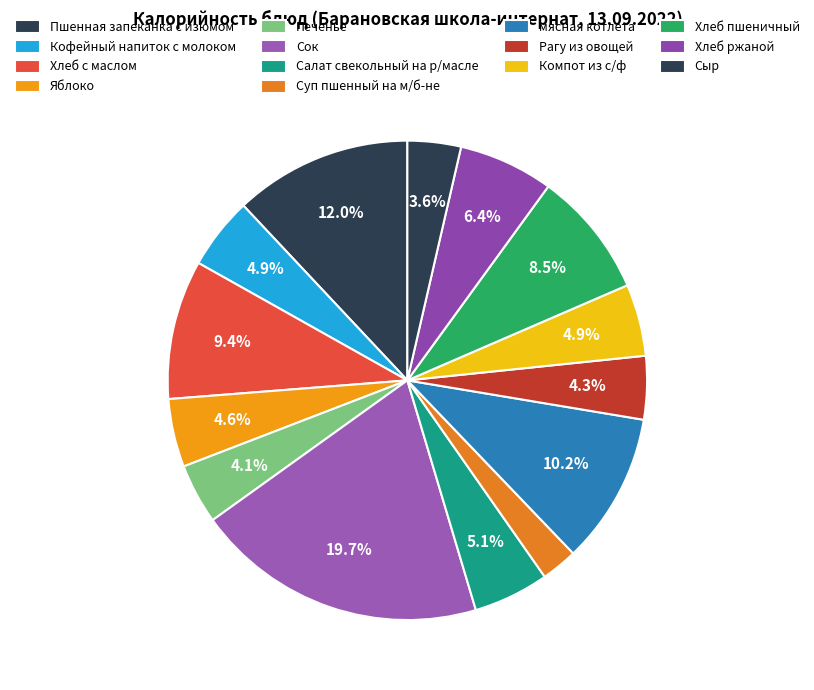

To the nearest percent, what portion does Суп пшенный на м/б-не represent?

2%